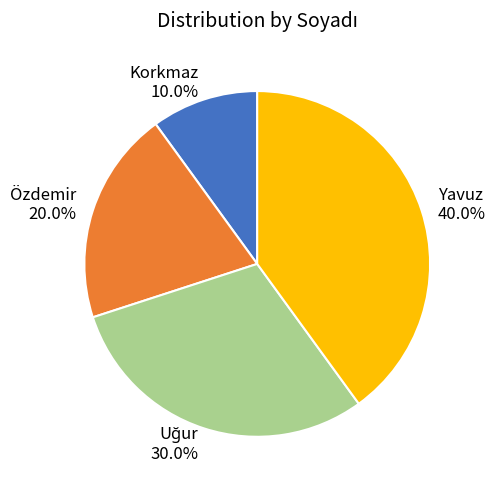

What percentage do Yavuz and Özdemir together represent?

60.0%